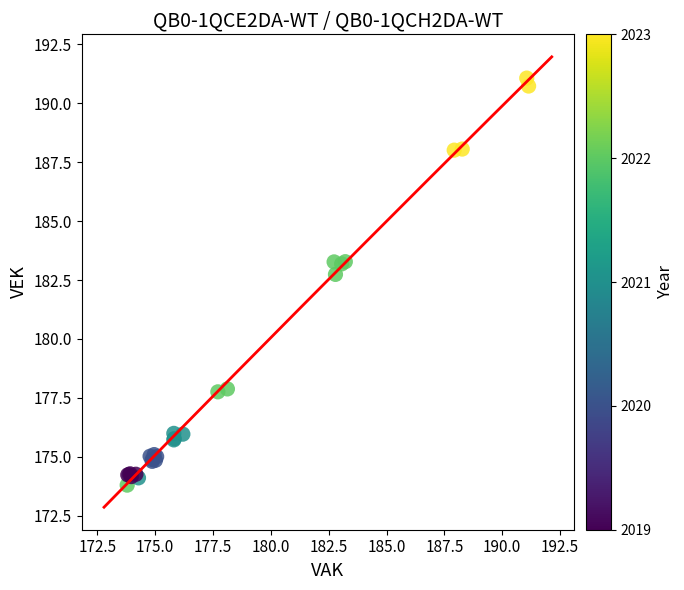

What Y value in the scatter plot is closest to 182?

182.7